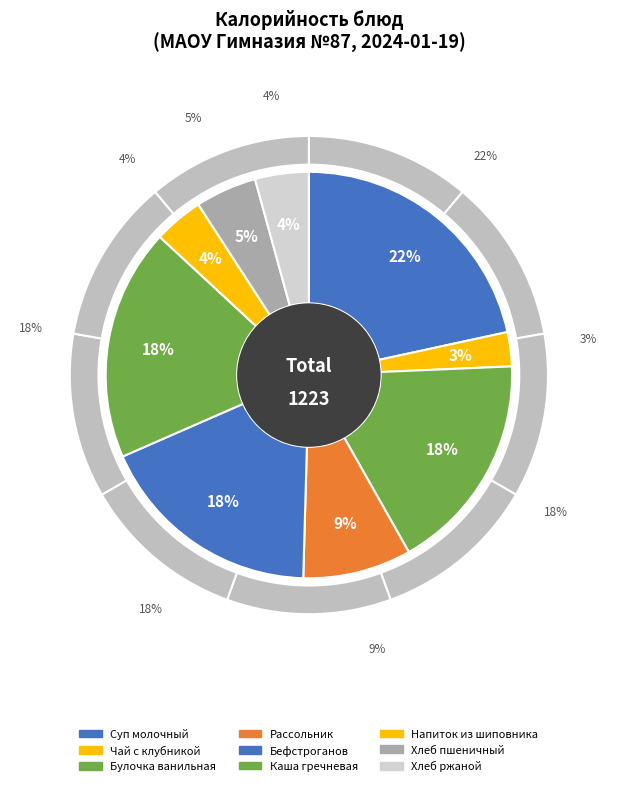

Is there any slice that represents more than half of the pie?

No